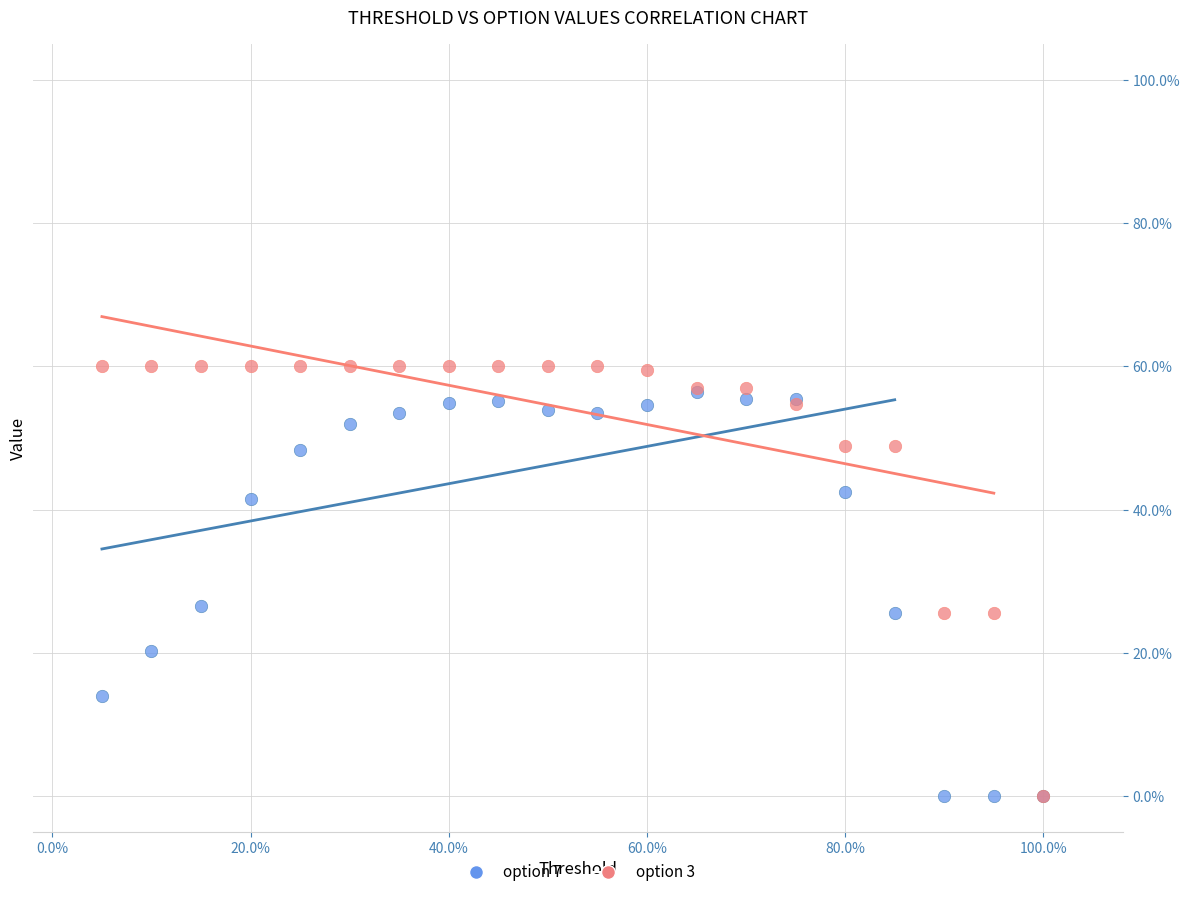

What are all the series names shown in the legend?

option 7, option 3